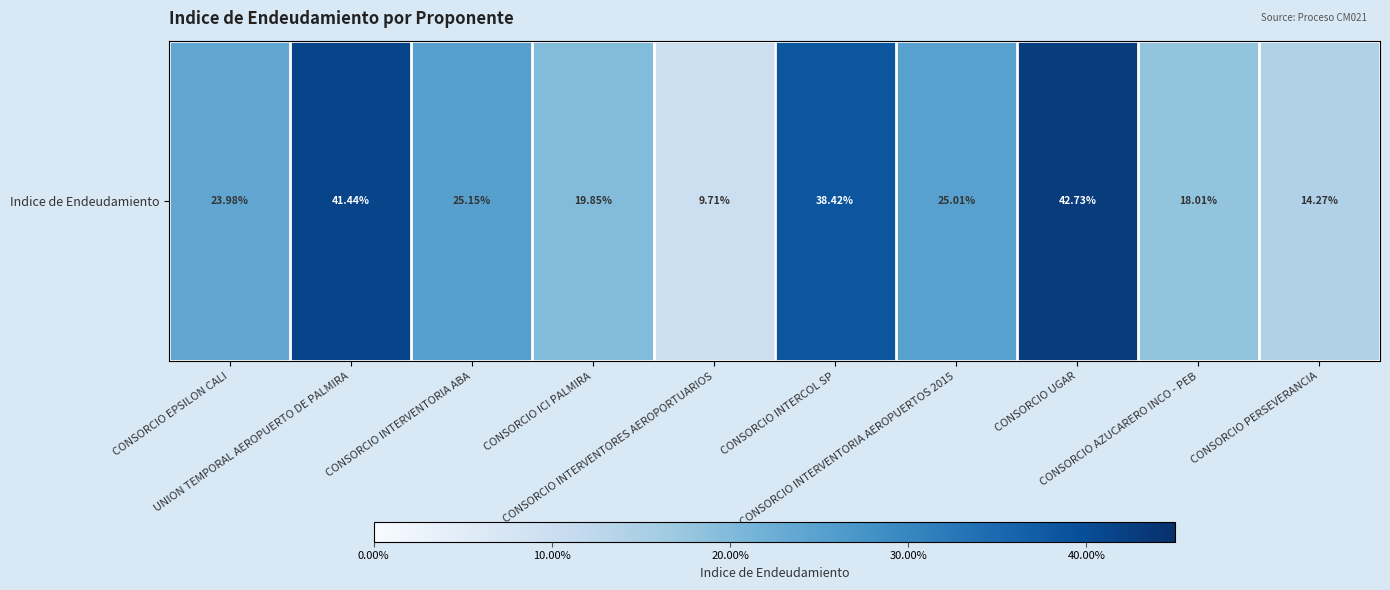

Which has a higher value, CONSORCIO AZUCARERO INCO - PEB or CONSORCIO INTERVENTORES AEROPORTUARIOS?

CONSORCIO AZUCARERO INCO - PEB